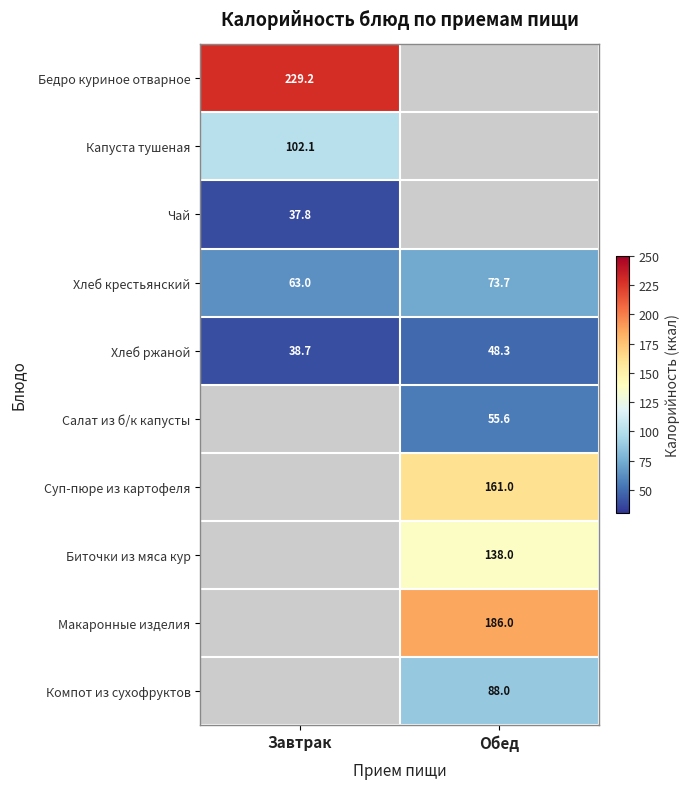

How many data points does each series have?

2